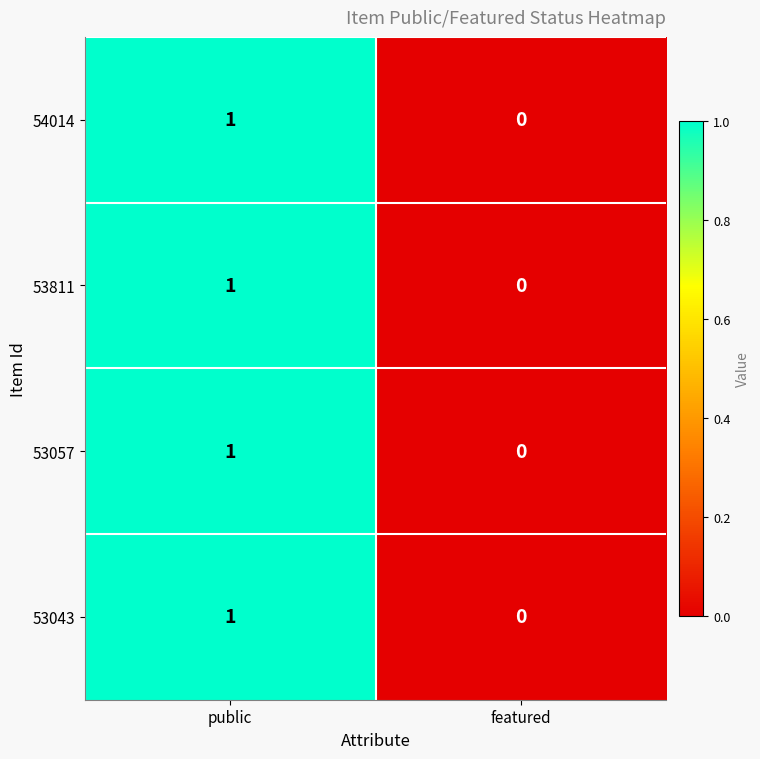

Rank the categories by 53057 value from lowest to highest.

featured, public